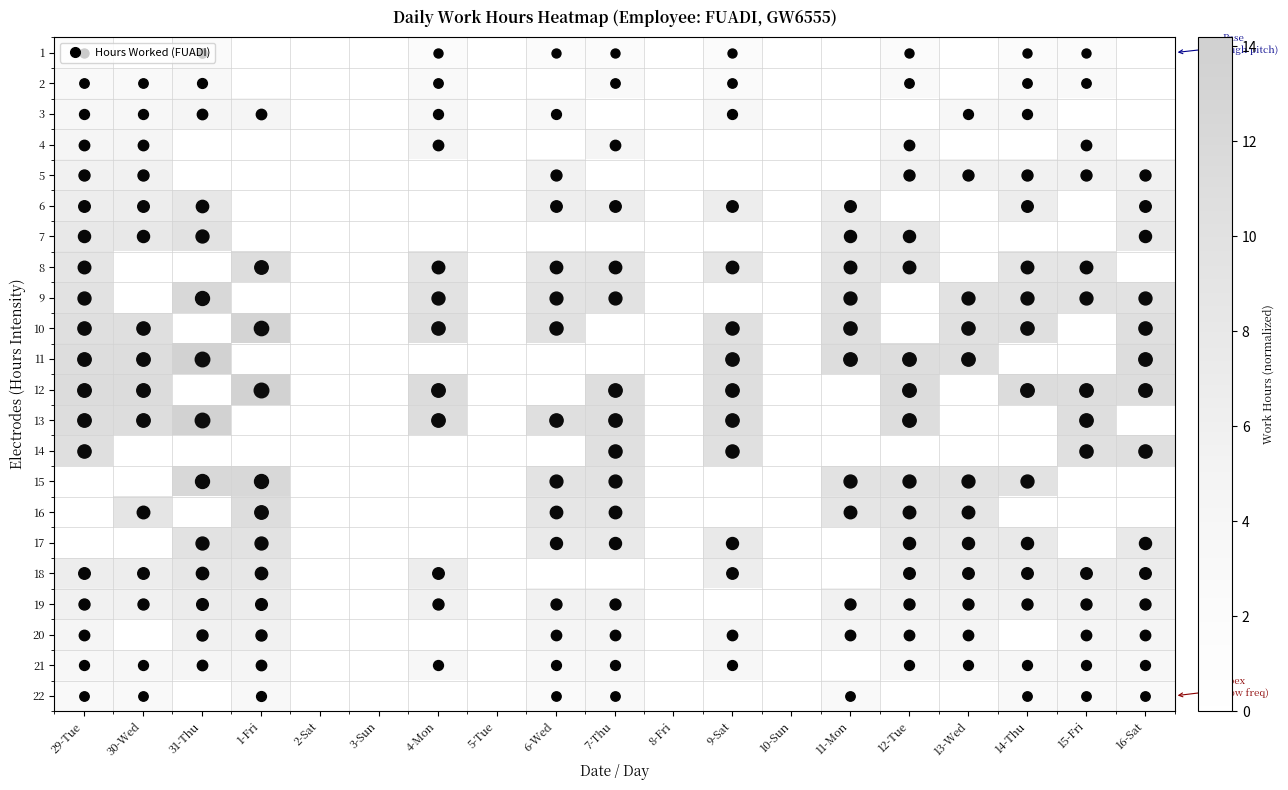

Which category has the lowest value across all series?

30-Wed